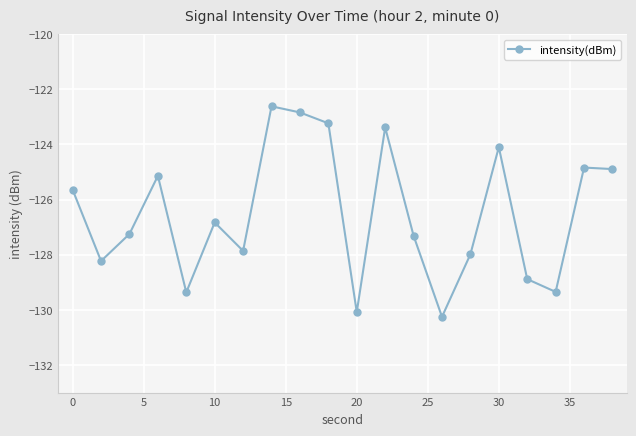

How many lines are shown in the chart?

1